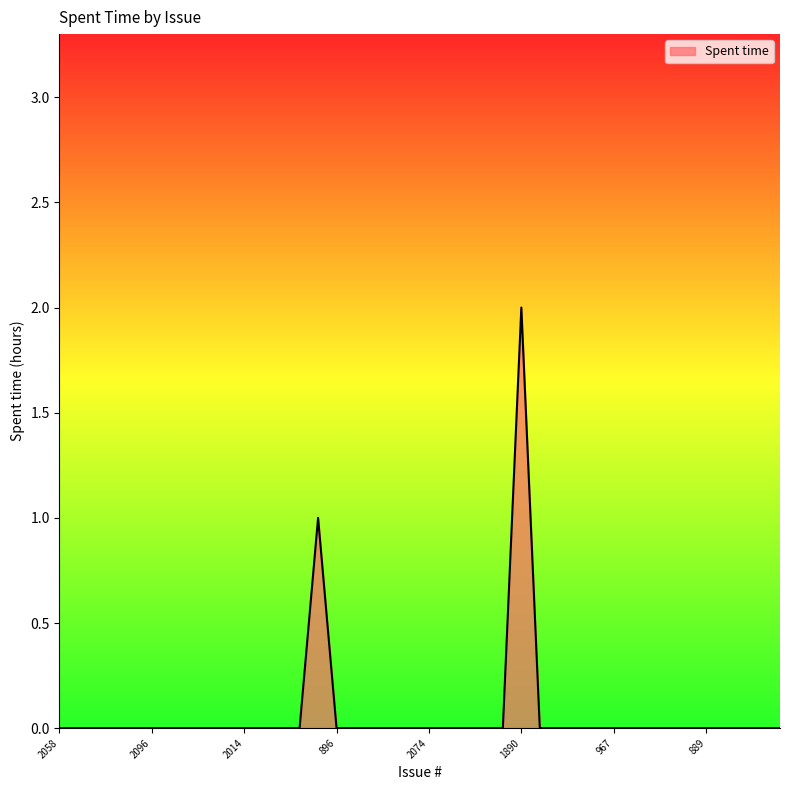

What is the greatest value displayed?

2